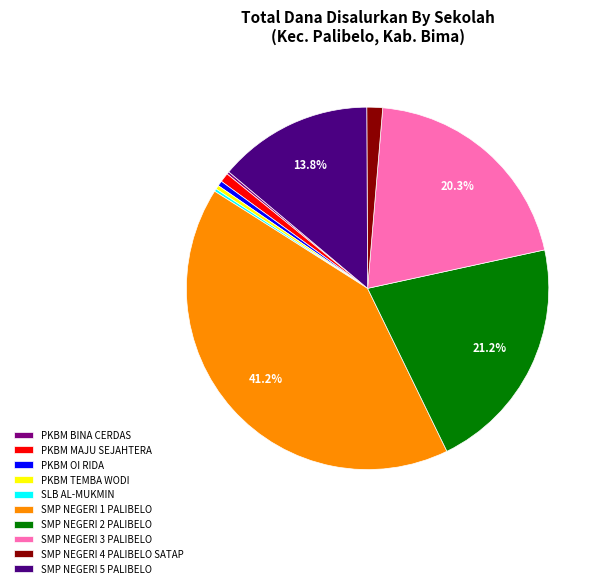

Is it true that PKBM MAJU SEJAHTERA is 15% of the pie?

False